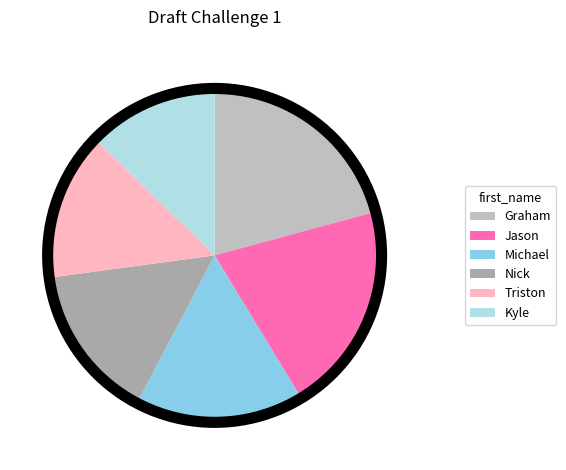

True or false: Triston accounts for 6% of the total.

False